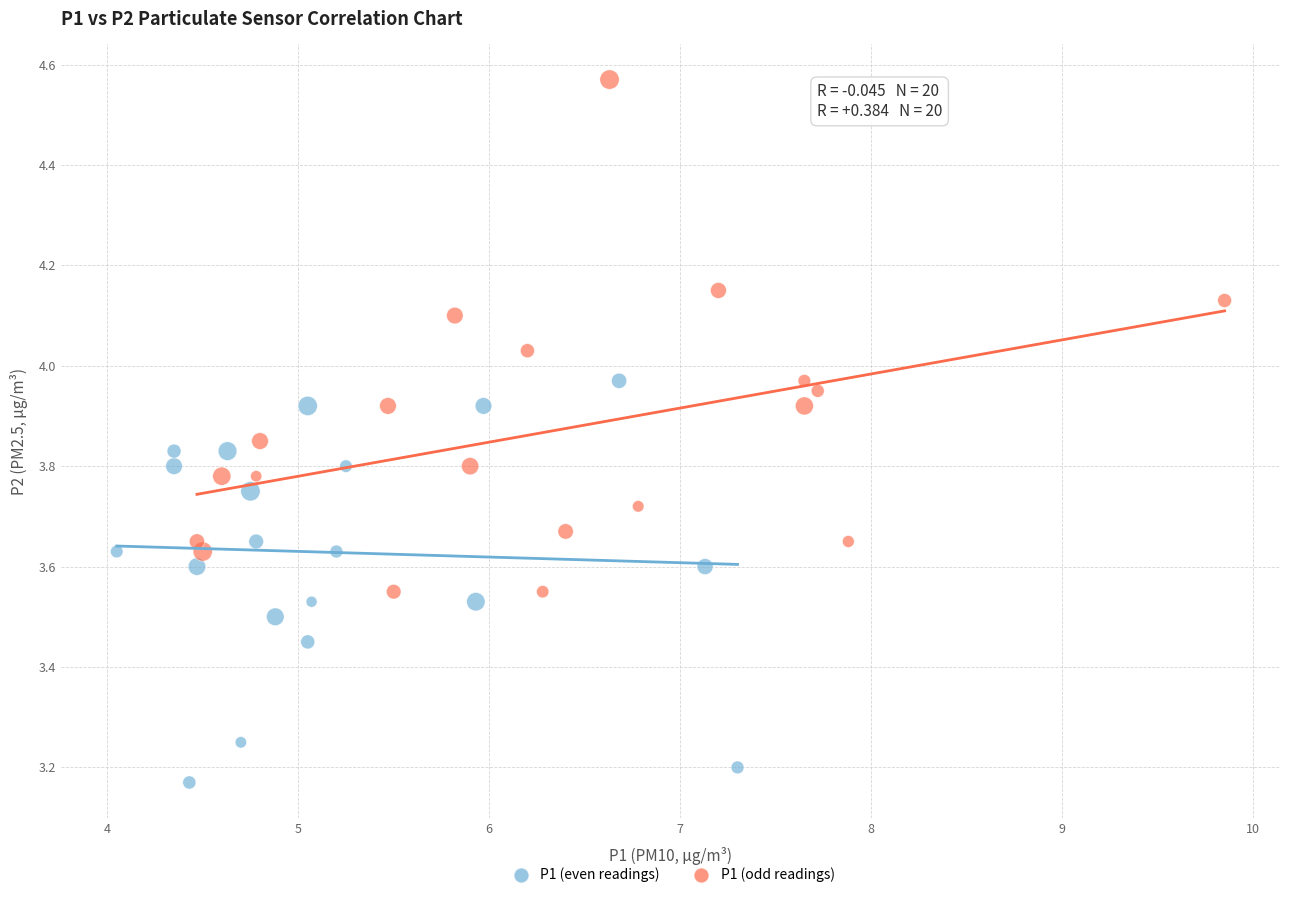

Which series has the widest spread of Y values?

P1 (odd readings)